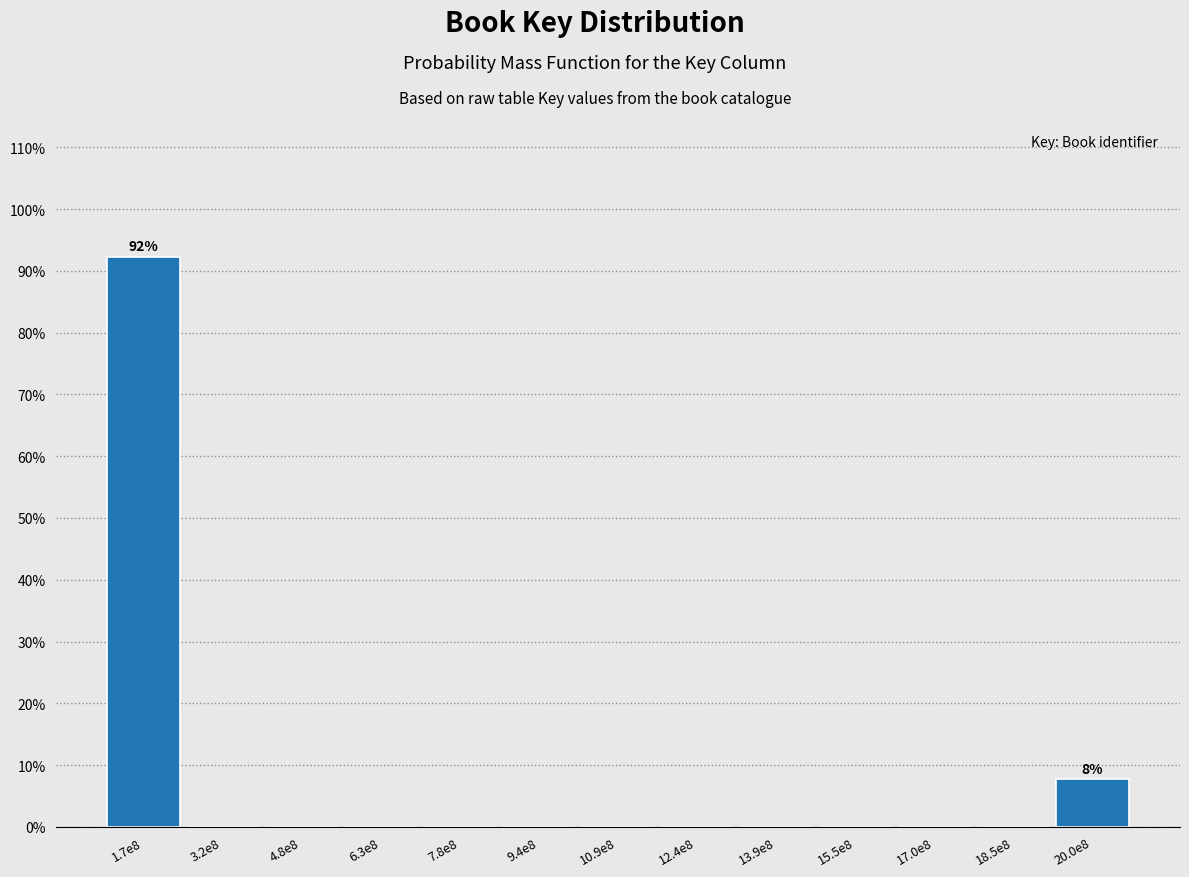

Reading right to left, transcribe all the data shown in this chart.

20.0e8=7.7	18.5e8=0.0	17.0e8=0.0	15.5e8=0.0	13.9e8=0.0	12.4e8=0.0	10.9e8=0.0	9.4e8=0.0	7.8e8=0.0	6.3e8=0.0	4.8e8=0.0	3.2e8=0.0	1.7e8=92.3